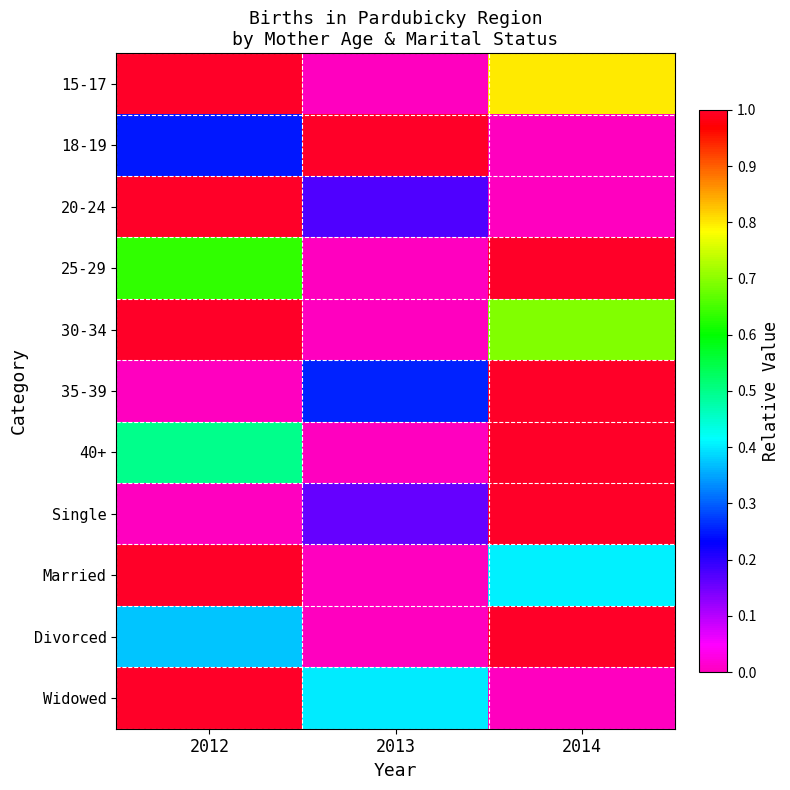

Which series has the largest total across all categories?

15-17